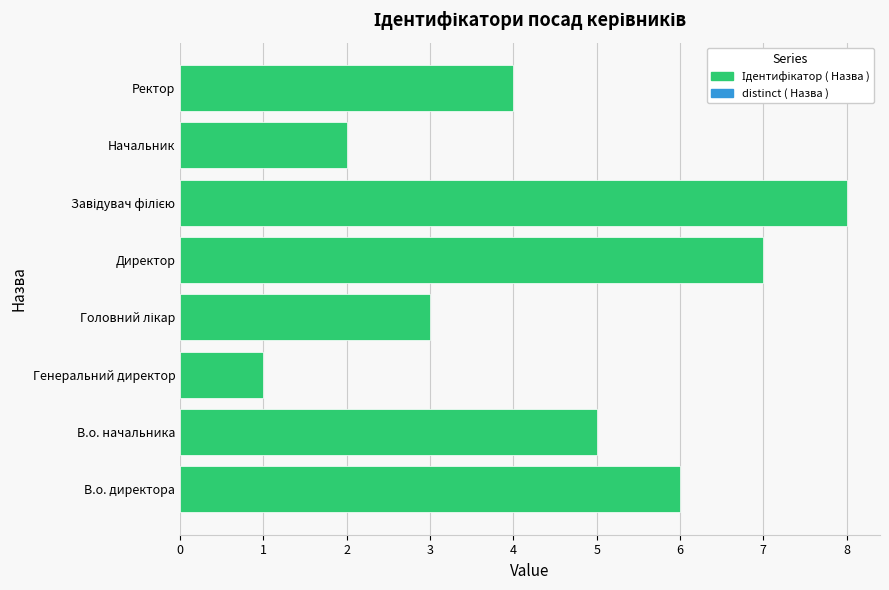

What is the difference between the maximum and second lowest values?

6